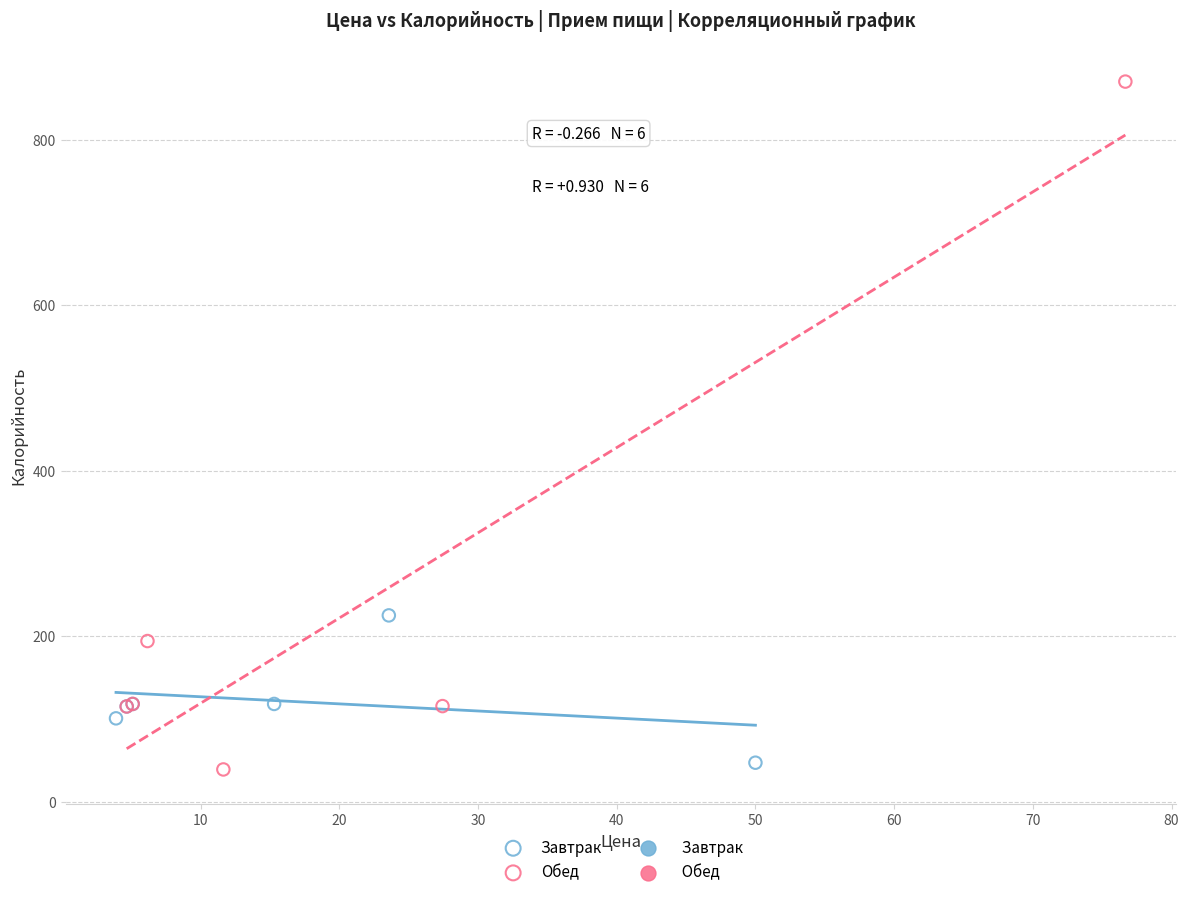

Which series reaches the maximum Y coordinate?

Обед